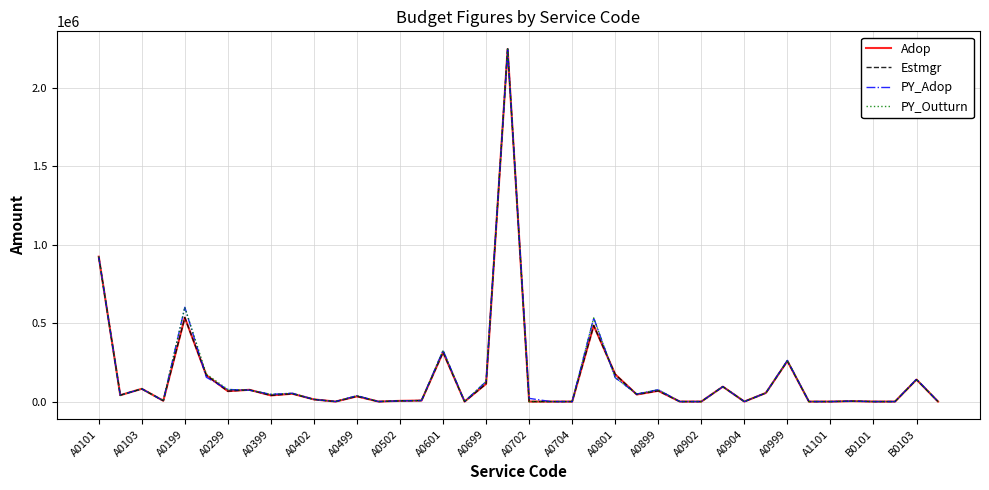

Is this an area chart (filled region under the line)?

No